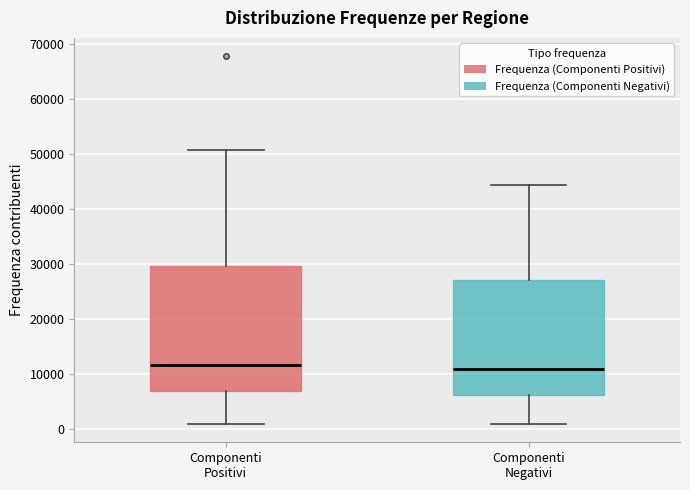

Reading left to right, transcribe this box plot: for each box, give where its median line is, the range the box spans, and where its two whiskers end, as read against the y-axis. The values are not printed on the chart, so give them approximately, as read against the axis.

Componenti Positivi: median 12000, box 7000 to 30000, whiskers 1000 to 51000
Componenti Negativi: median 11000, box 6000 to 27000, whiskers 1000 to 44000